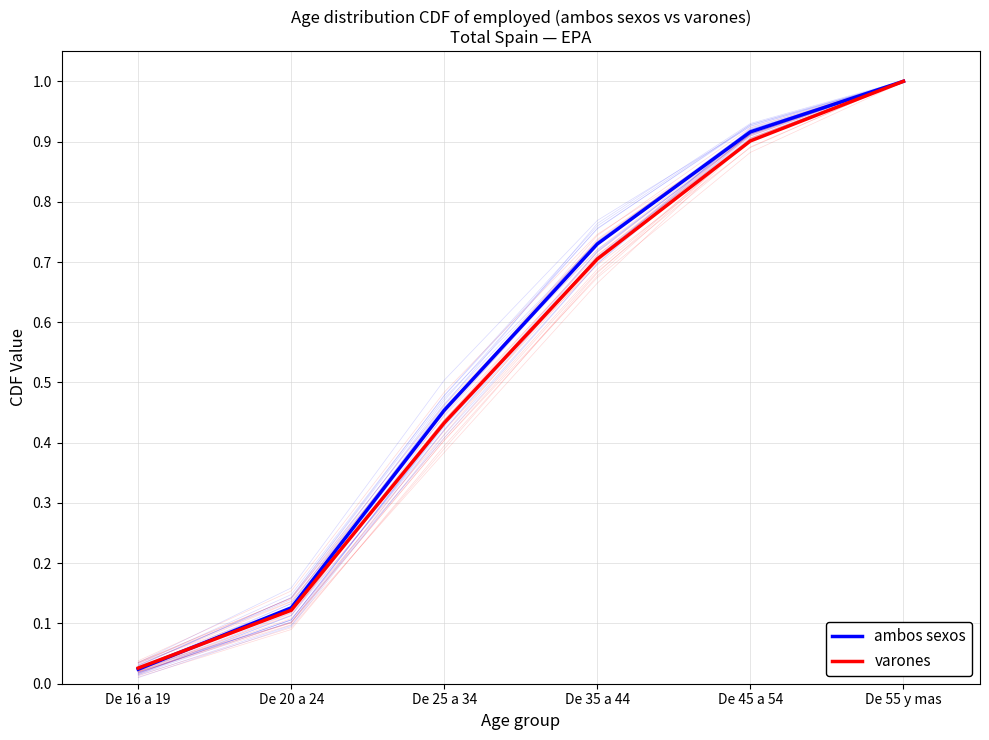

What is the approximate value of varones at De 45 a 54?

0.9